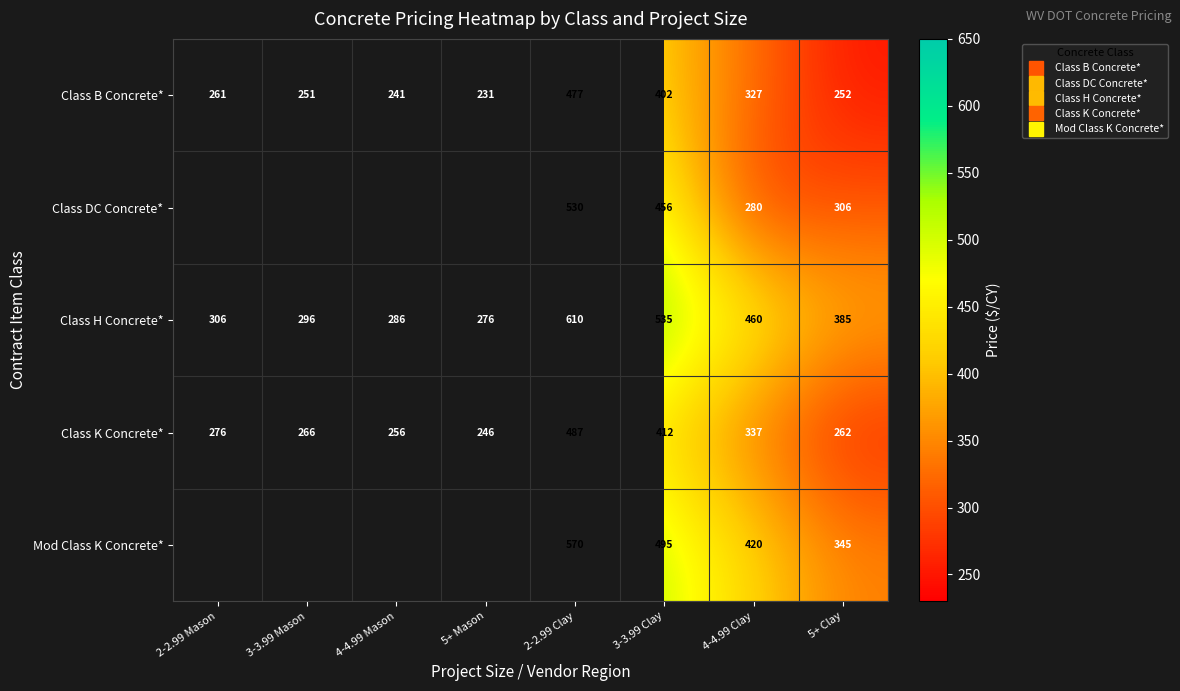

Rank the series by their average value, from lowest to highest.

Class B Concrete*, Class DC Concrete*, Class K Concrete*, Class H Concrete*, Mod Class K Concrete*